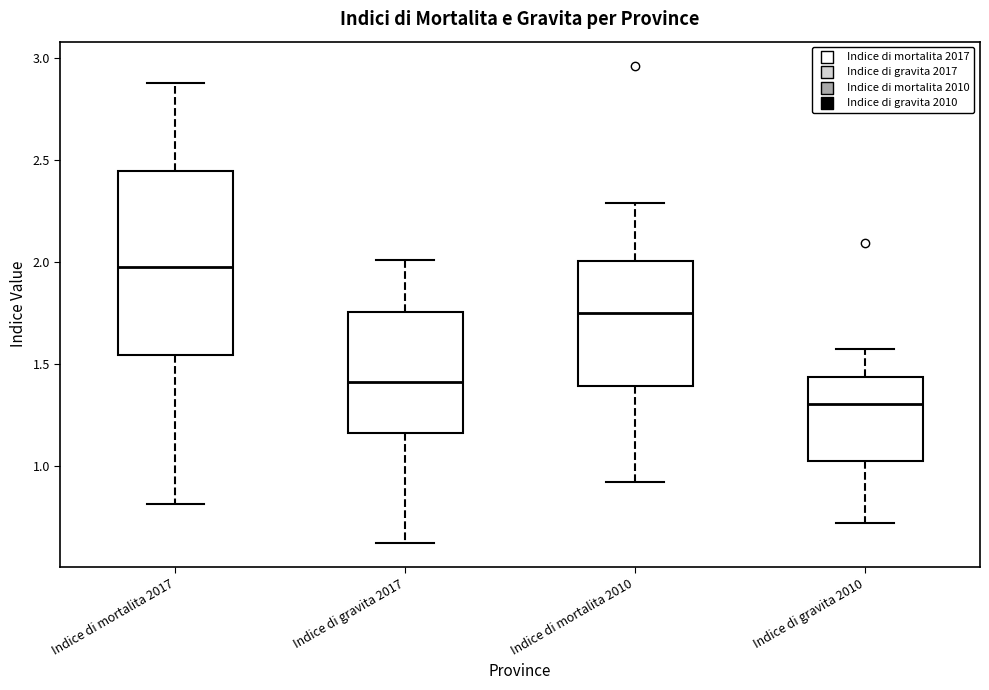

Where is the lower edge of the box for Indice di mortalita 2017 on the y-axis? The values are not printed on the chart, so give them approximately, as read against the axis.

1.55